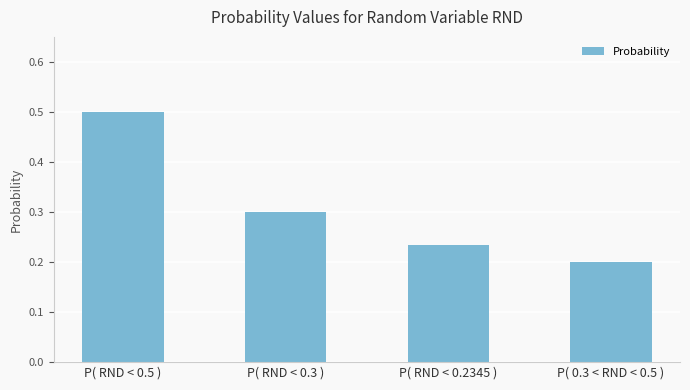

What position from the left is P( RND < 0.2345 )?

3